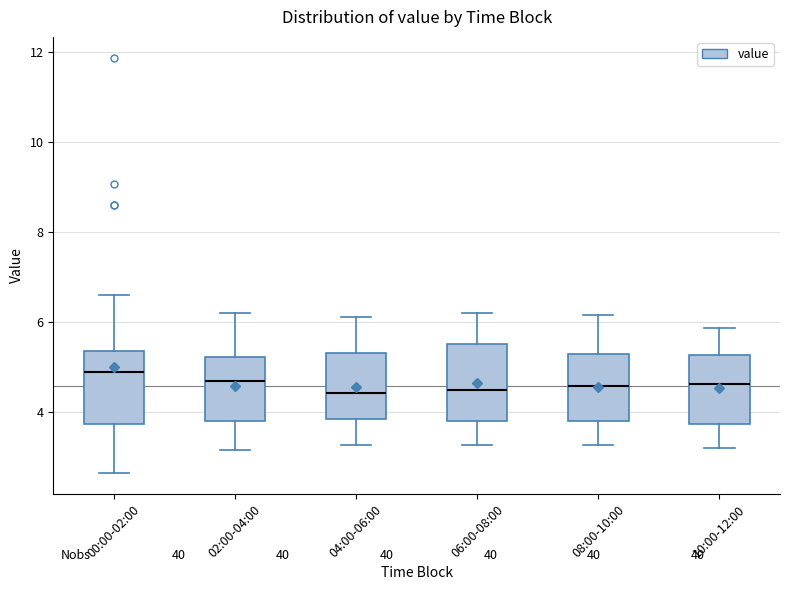

Where does the upper whisker of the box for 02:00-04:00 end on the y-axis? The values are not printed on the chart, so give them approximately, as read against the axis.

6.2